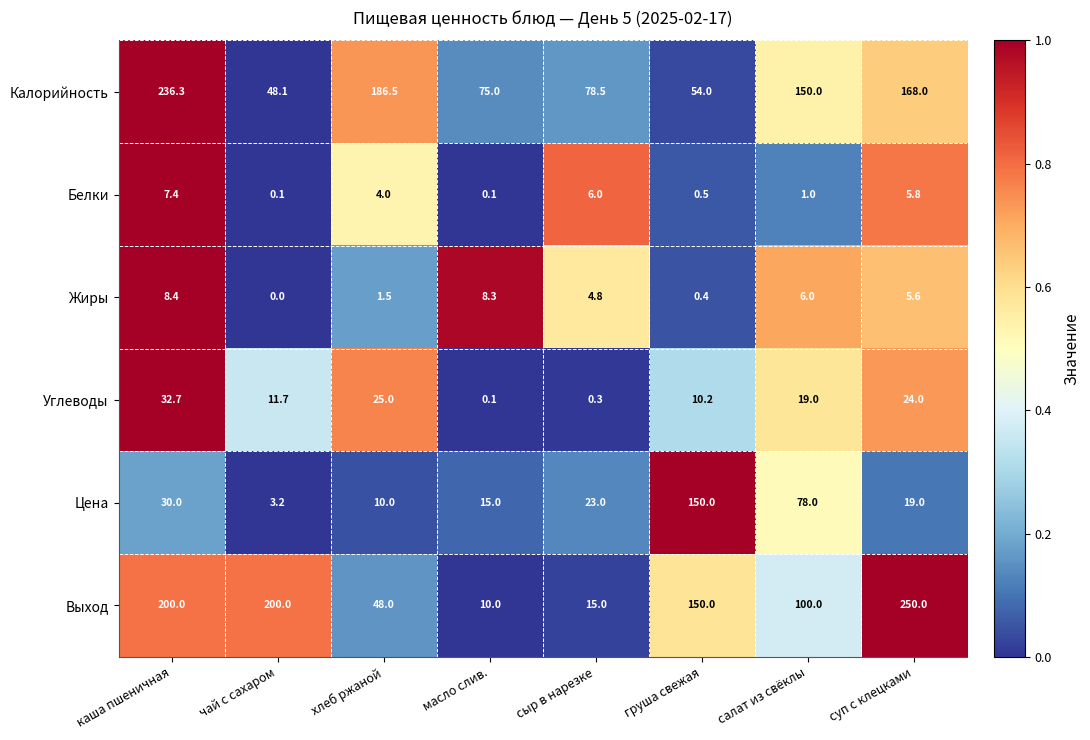

Which category has the highest value across all series?

суп с клецками